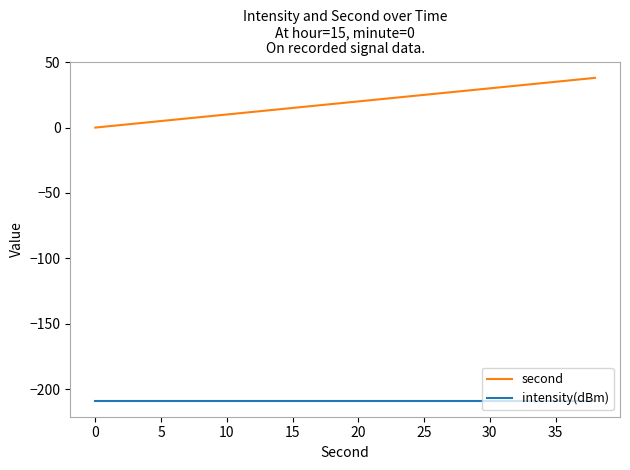

True or false: second and intensity(dBm) intersect in this chart.

False